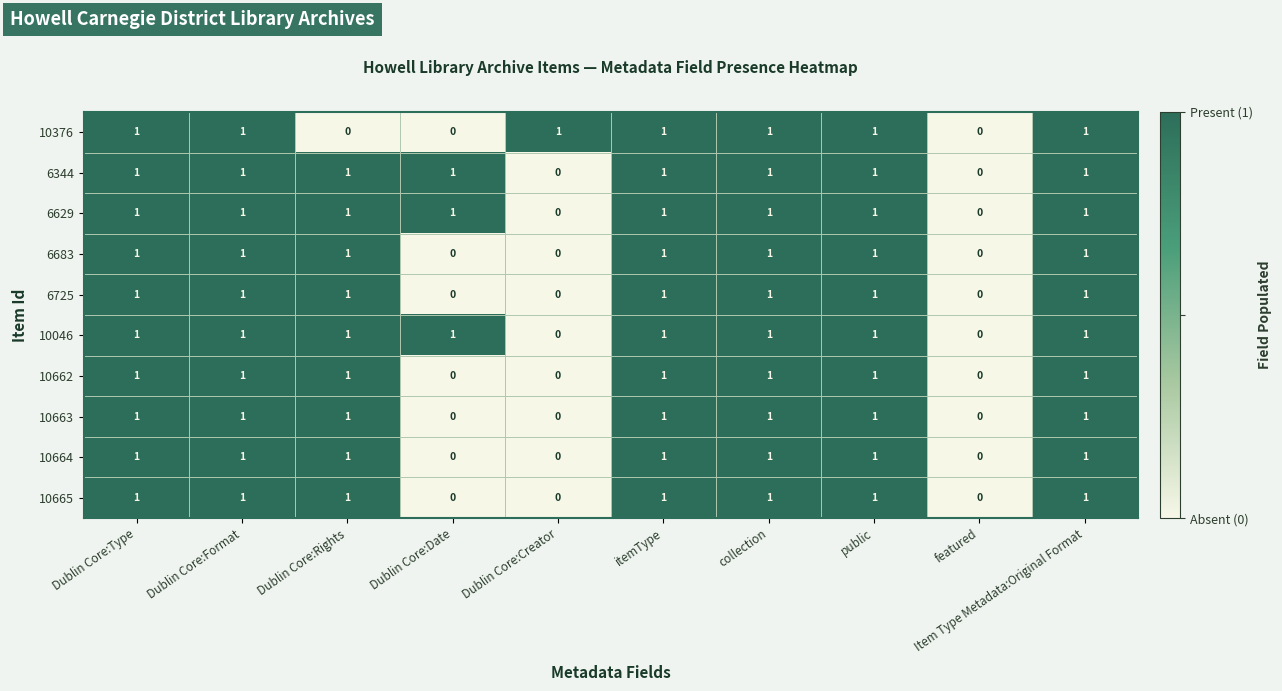

How many series are shown in this chart?

10